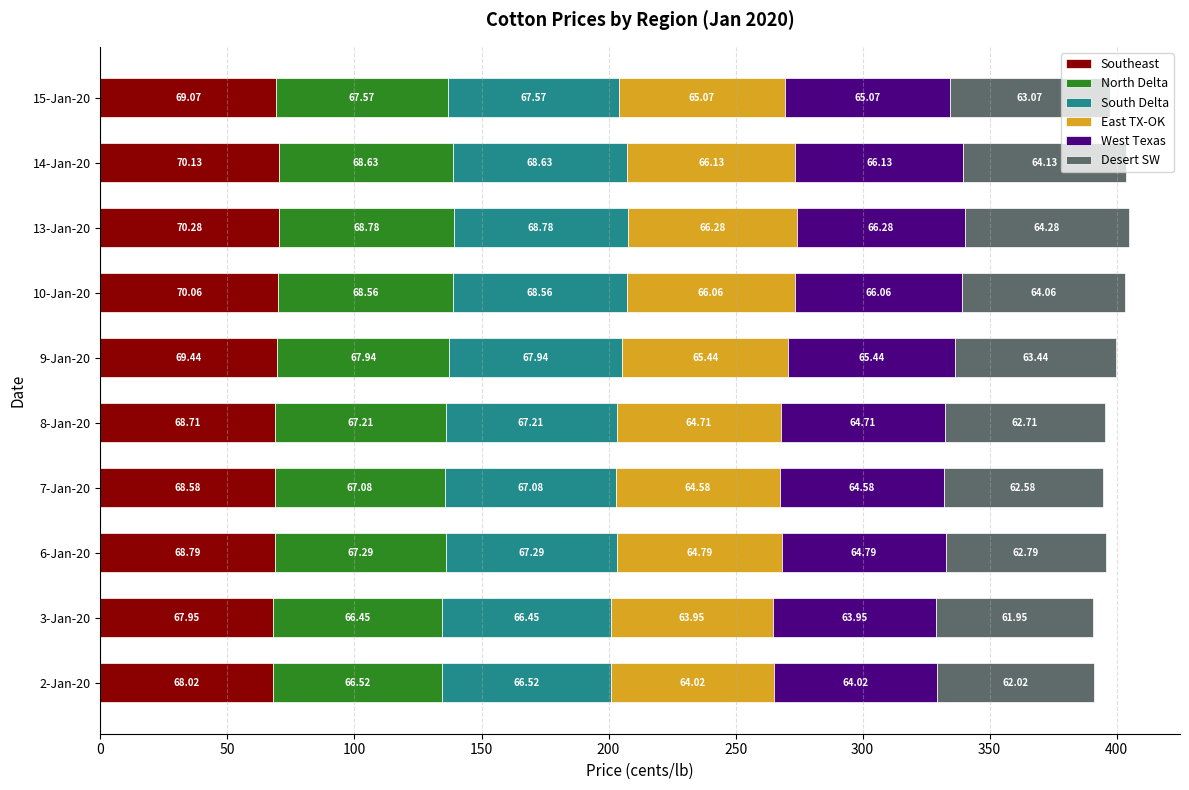

How many values in the Southeast series exceed 69?

5